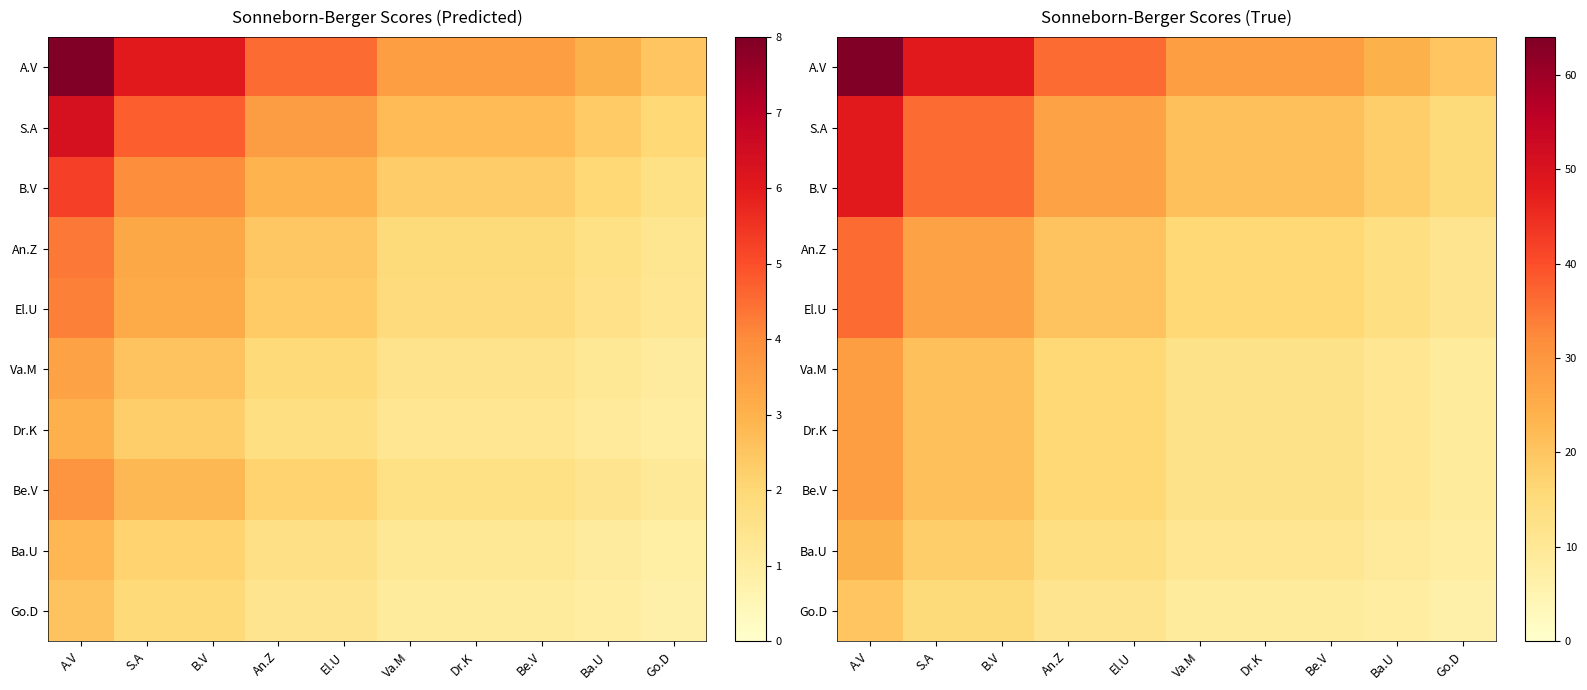

Rank the series at B.V from lowest to highest value.

Go.D, Ba.U, Va.M, Dr.K, Be.V, An.Z, El.U, S.A, B.V, A.V